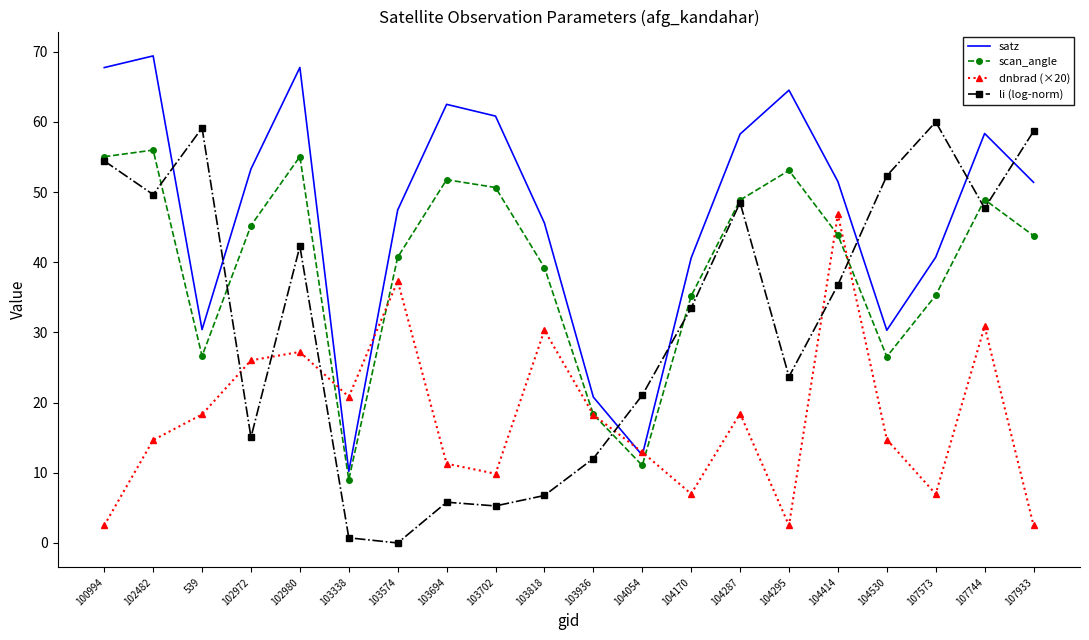

True or false: scan_angle and satz intersect in this chart.

False